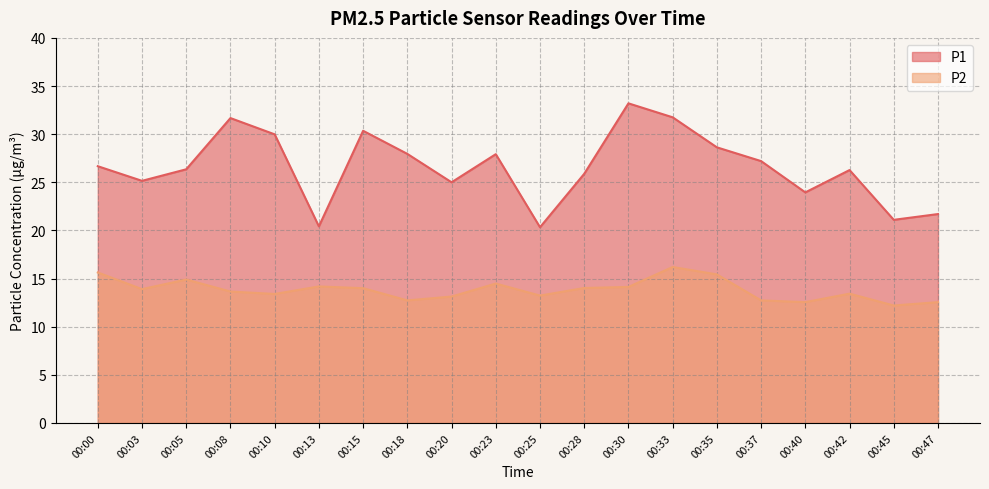

At how many categories does at least one series exceed 15?

20